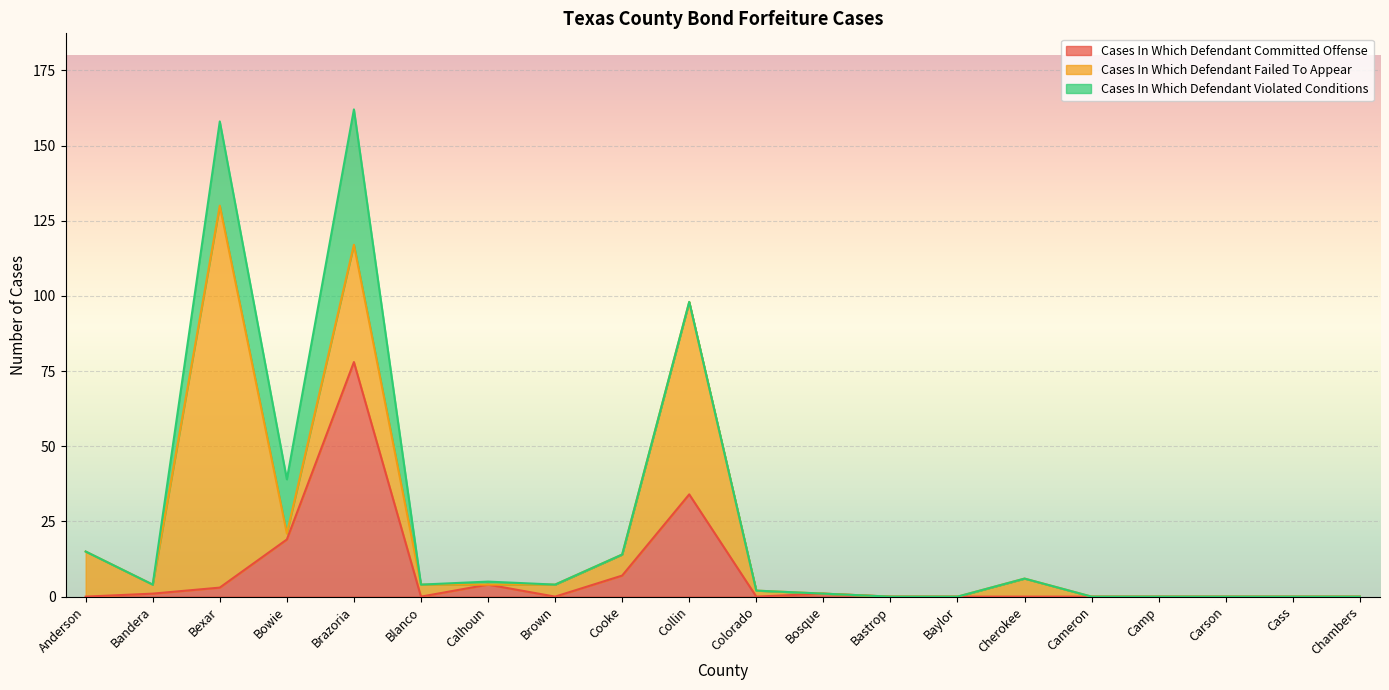

Reading right to left, what are all the values shown in this chart?

Cases In Which Defendant Committed Offense: 0	0	0	0	0	0	0	0	1	0	34	7	0	4	0	78	19	3	1	0
Cases In Which Defendant Failed To Appear: 0	0	0	0	0	6	0	0	0	2	64	7	4	0	4	39	2	127	3	15
Cases In Which Defendant Violated Conditions: 0	0	0	0	0	0	0	0	0	0	0	0	0	1	0	45	18	28	0	0